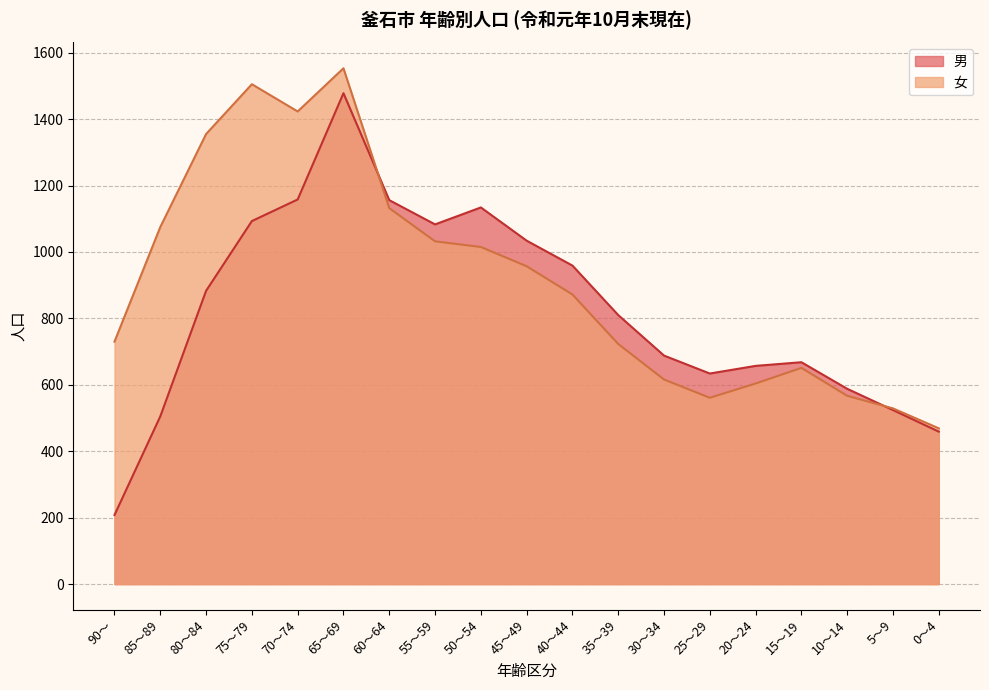

Rank the series by their maximum value, from highest to lowest.

女, 男